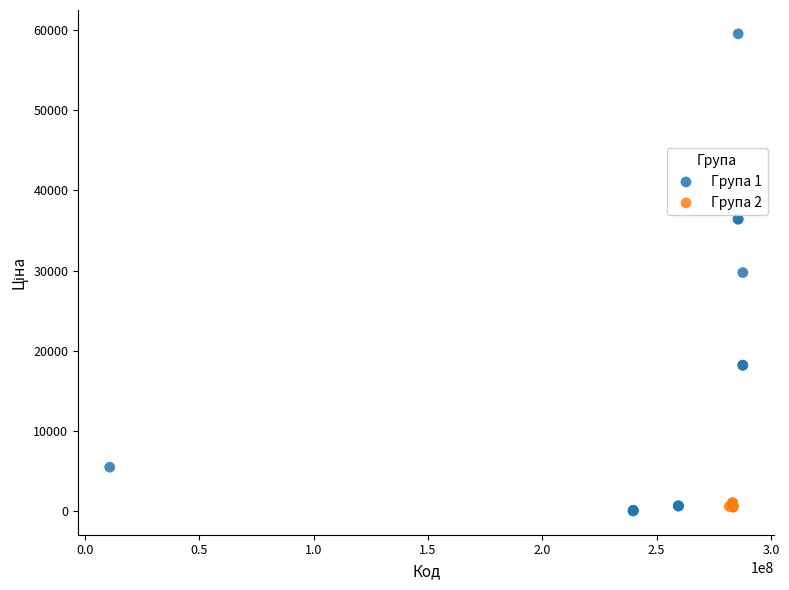

Which series contains the highest Y value?

Група 1